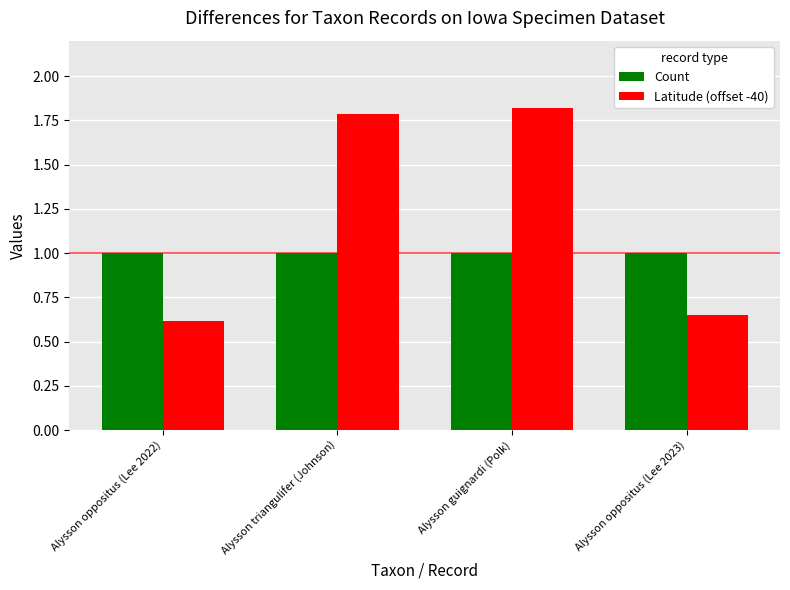

Is it true that Count equals 1.0 at Alysson oppositus (Lee 2023)?

True